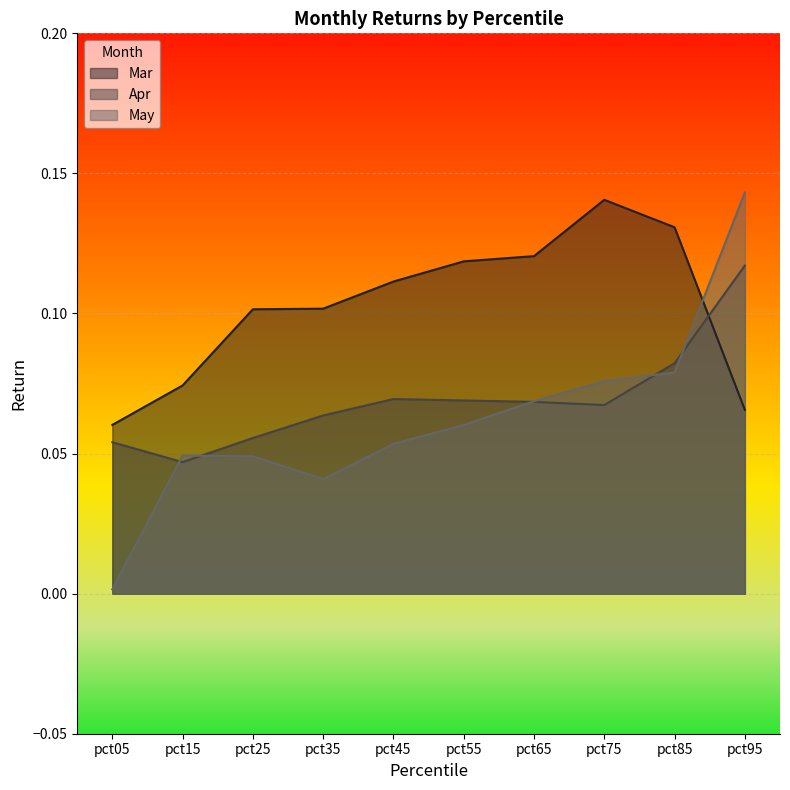

Reading left to right, what are all the values shown in this chart?

Mar: pct05=0.1	pct15=0.1	pct25=0.1	pct35=0.1	pct45=0.1	pct55=0.1	pct65=0.1	pct75=0.1	pct85=0.1	pct95=0.1
Apr: pct05=0.1	pct15=0.0	pct25=0.1	pct35=0.1	pct45=0.1	pct55=0.1	pct65=0.1	pct75=0.1	pct85=0.1	pct95=0.1
May: pct05=0.0	pct15=0.0	pct25=0.0	pct35=0.0	pct45=0.1	pct55=0.1	pct65=0.1	pct75=0.1	pct85=0.1	pct95=0.1